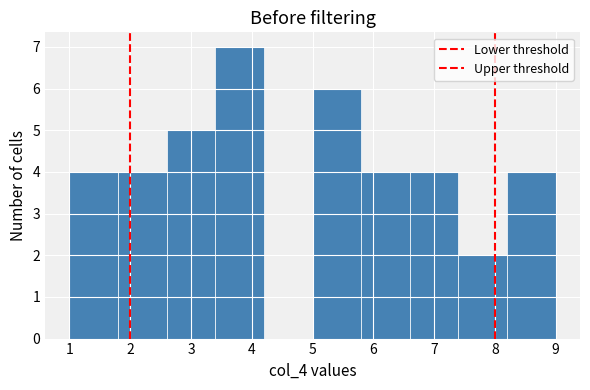

What is the height of the bar covering 1.0 to 1.8 on the x-axis? The values are not printed on the chart, so give them approximately, as read against the axis.

4